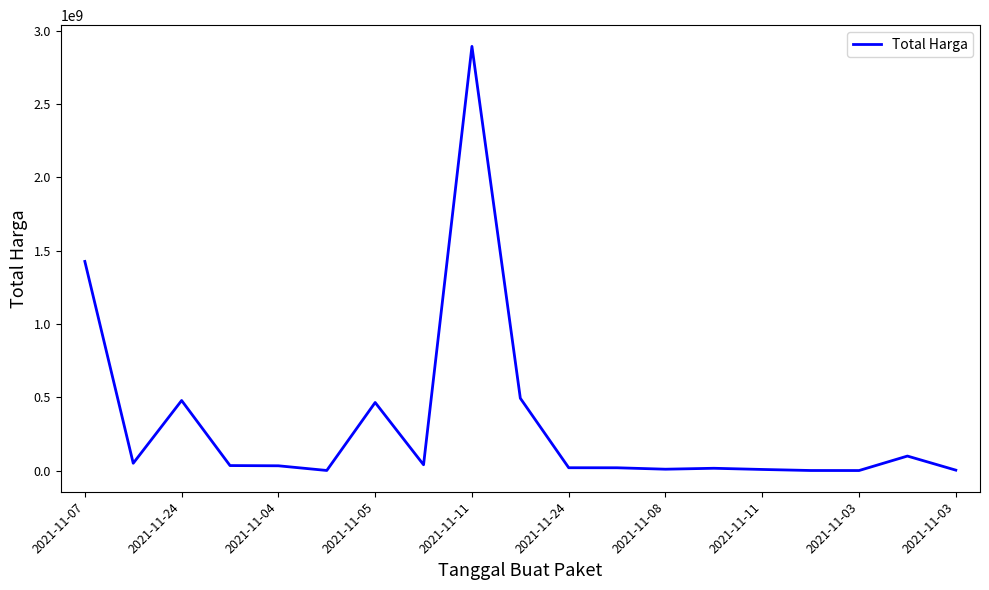

What is the maximum value shown in the chart?

2892122000